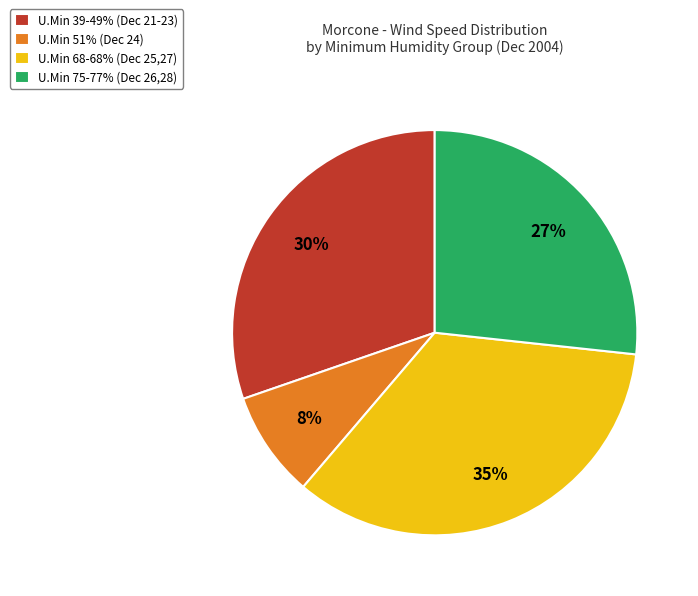

How many segments does this pie chart have?

4